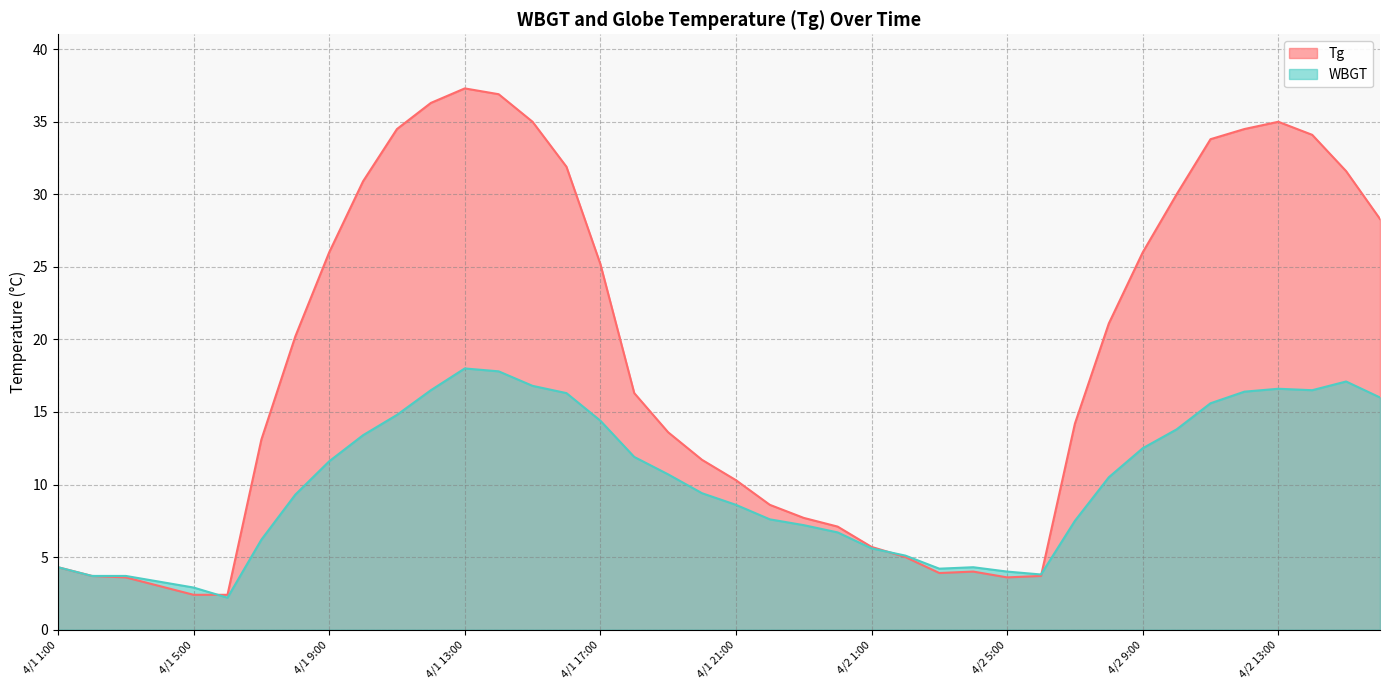

How many data points in WBGT are above 10?

20